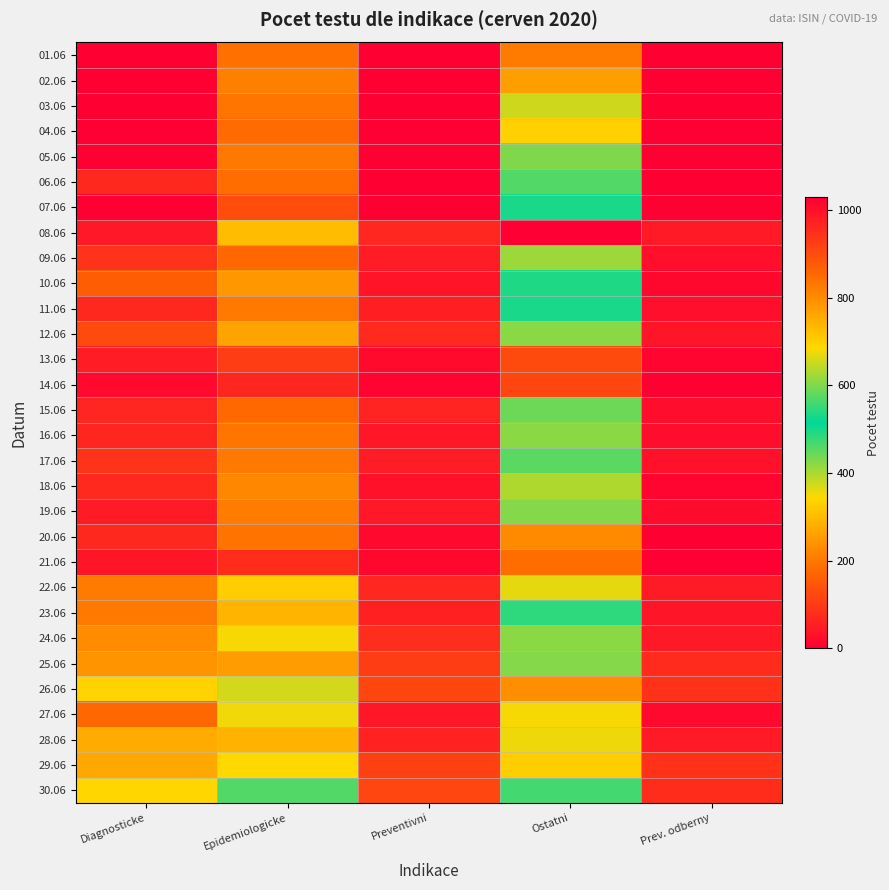

Rank the series at Epidemiologicke from lowest to highest value.

14.06, 21.06, 13.06, 07.06, 15.06, 09.06, 04.06, 06.06, 01.06, 20.06, 03.06, 16.06, 17.06, 05.06, 11.06, 19.06, 02.06, 18.06, 10.06, 25.06, 12.06, 28.06, 23.06, 08.06, 22.06, 29.06, 24.06, 27.06, 26.06, 30.06